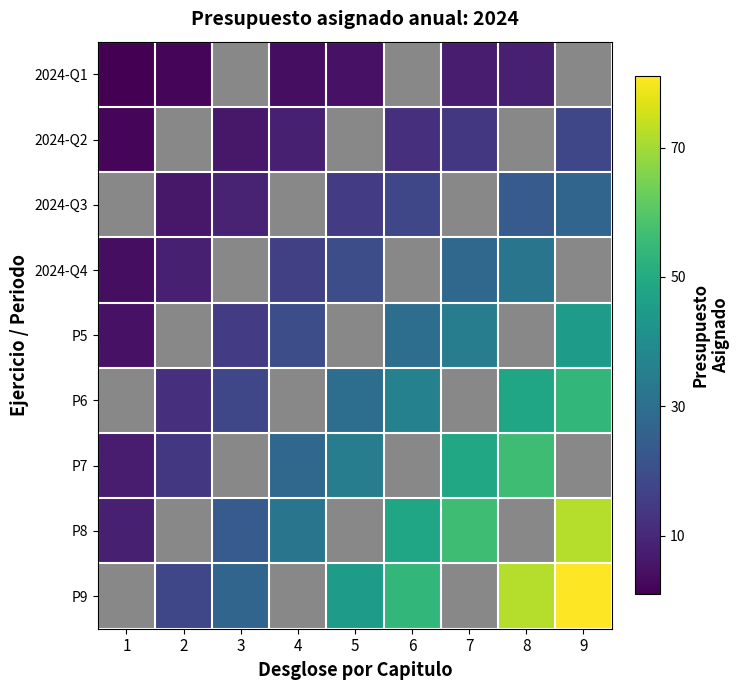

Which category has the lowest value in the P9 series?

1